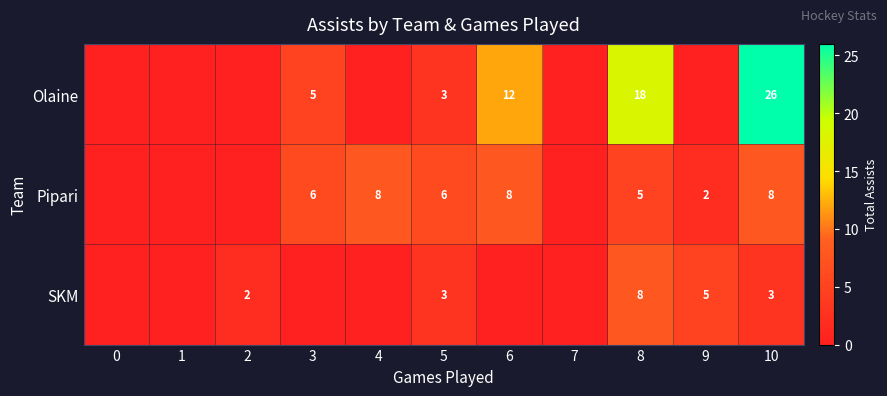

What is the total value across all series at 8?

31